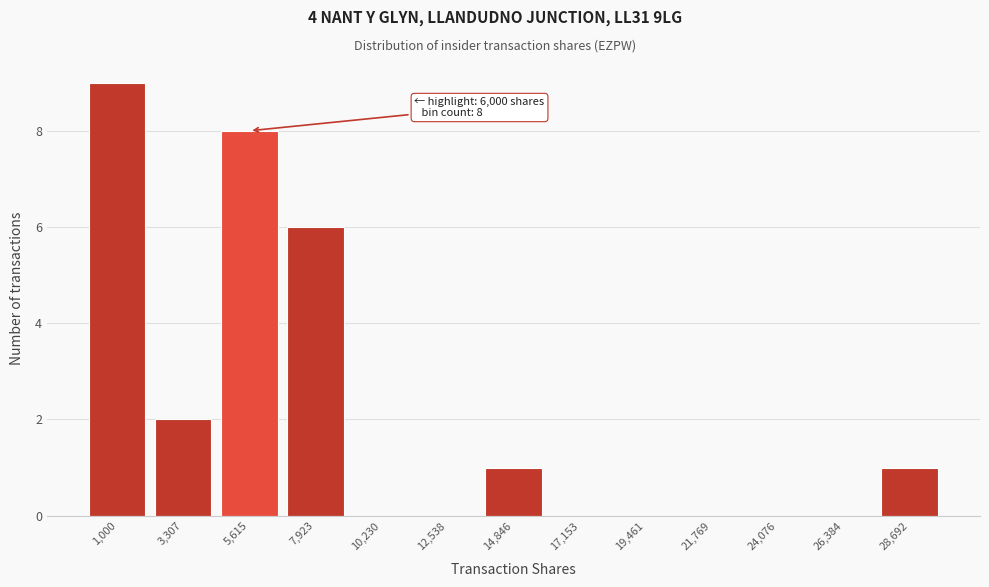

Reading right to left, list all the values displayed in this chart.

28,692=1	26,384=0	24,076=0	21,769=0	19,461=0	17,153=0	14,846=1	12,538=0	10,230=0	7,923=6	5,615=8	3,307=2	1,000=9